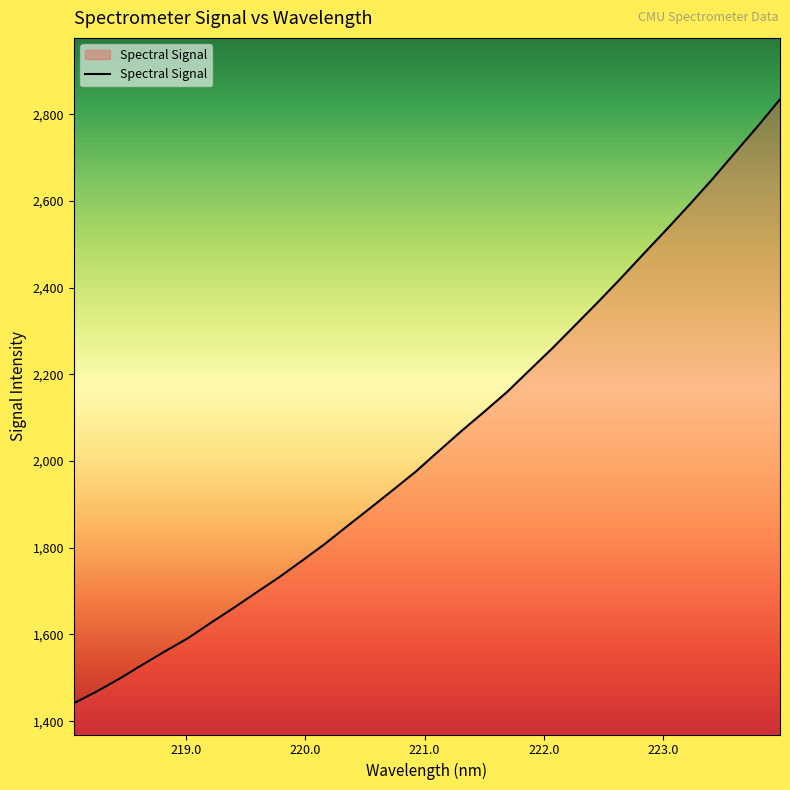

What is the average value?

2048.0